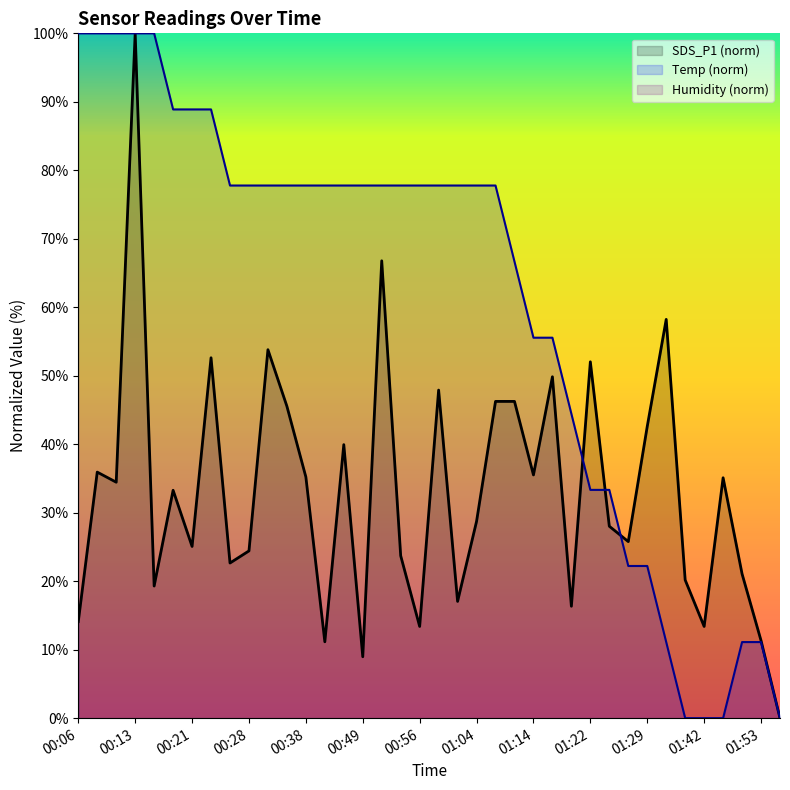

At which category is the sum across all series the highest?

00:13